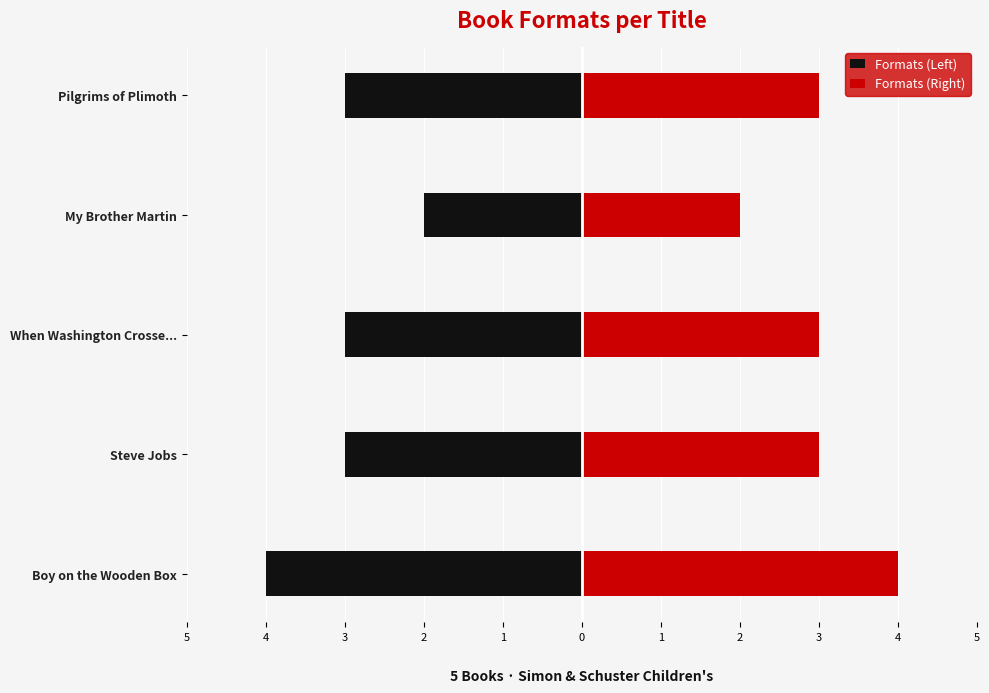

What is the minimum value for Formats (Right)?

2